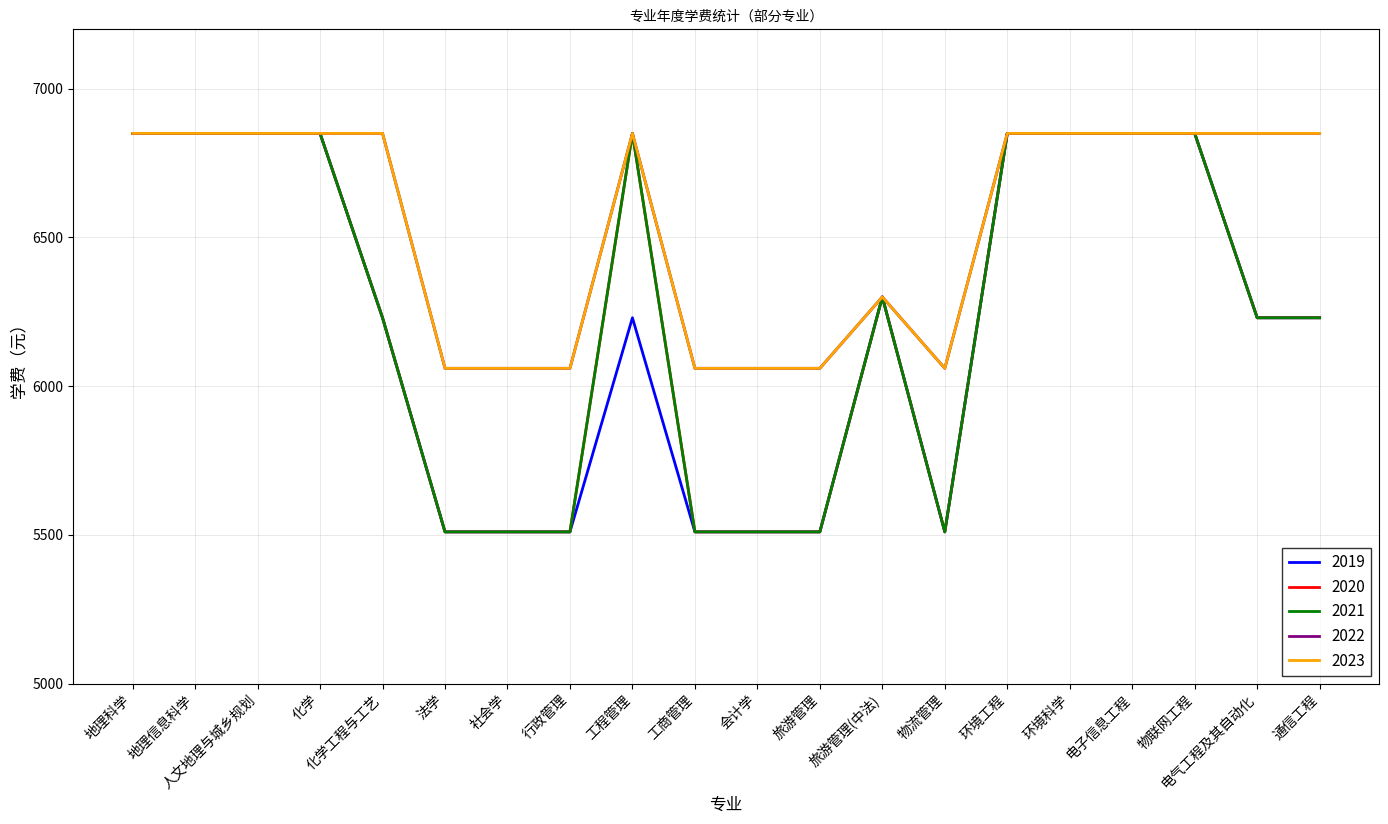

Between 会计学 and 环境科学, which is larger?

环境科学